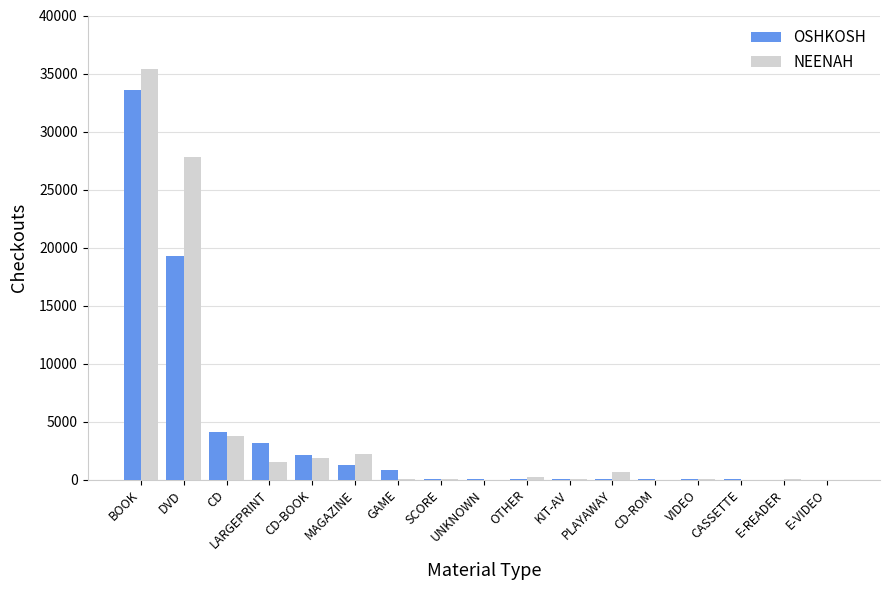

Which category has the highest value in the NEENAH series?

BOOK